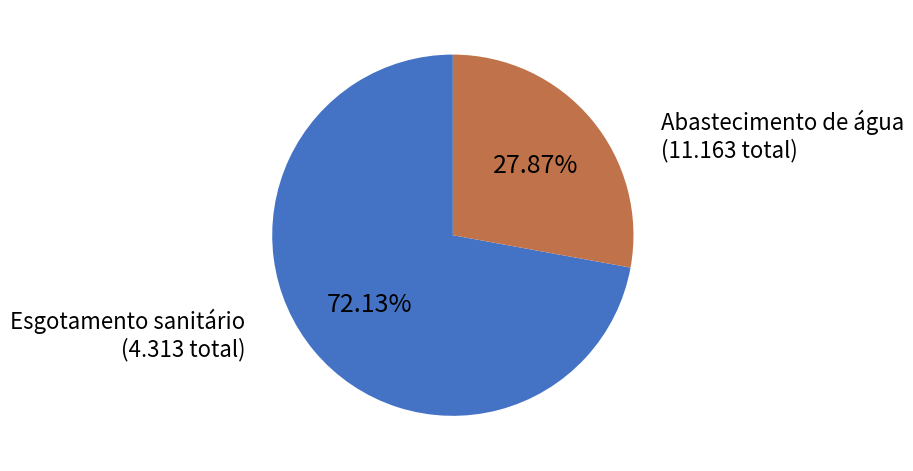

Is there any slice that represents more than half of the pie?

Yes